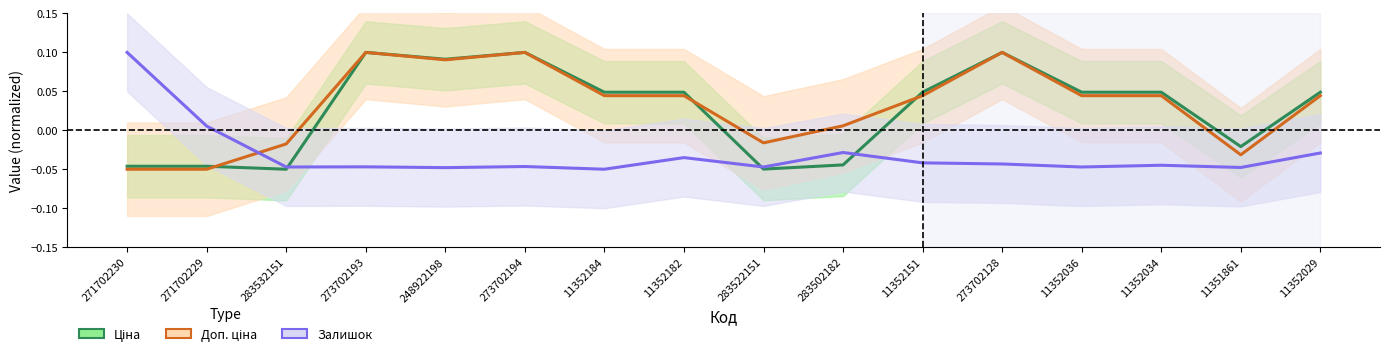

What are all the series names shown in the legend?

Ціна, Доп. ціна, Залишок